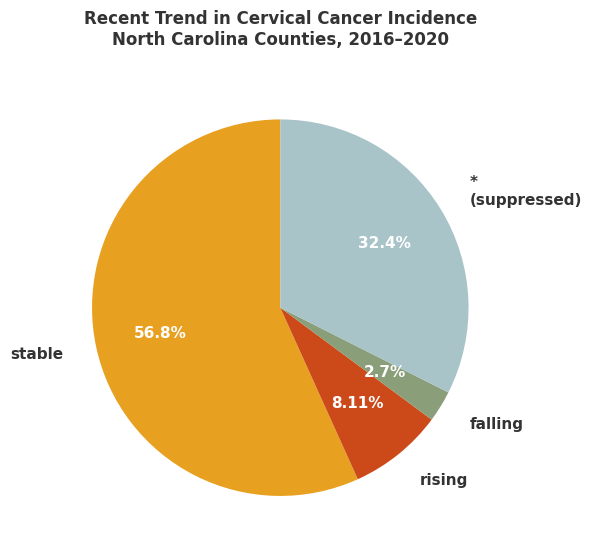

Approximately how many times larger is the value at * (suppressed) compared to falling?

12.0